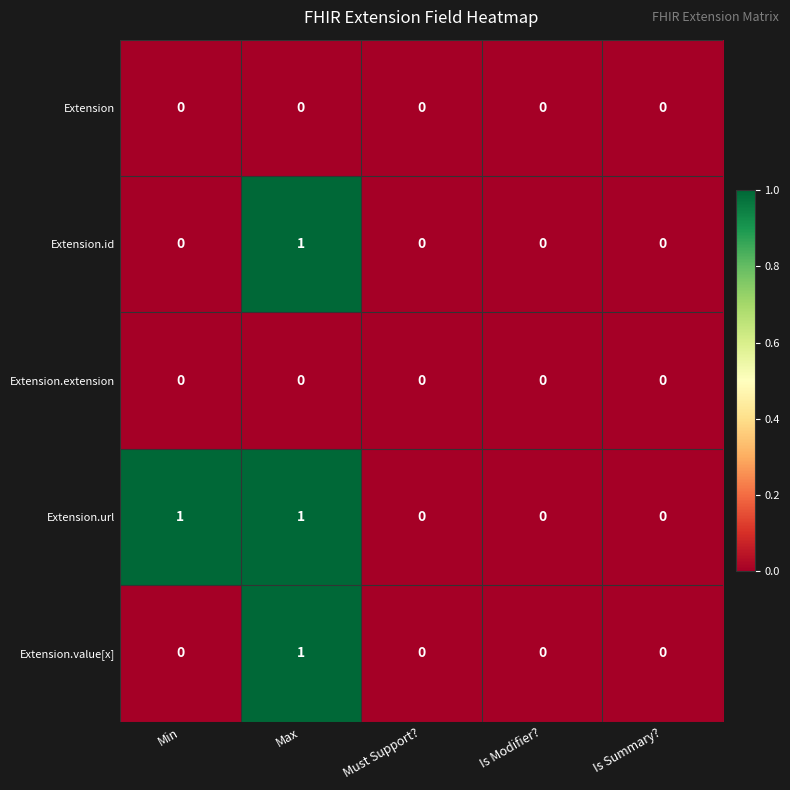

Count the Extension.value[x] values in the range 0 to 1.

5